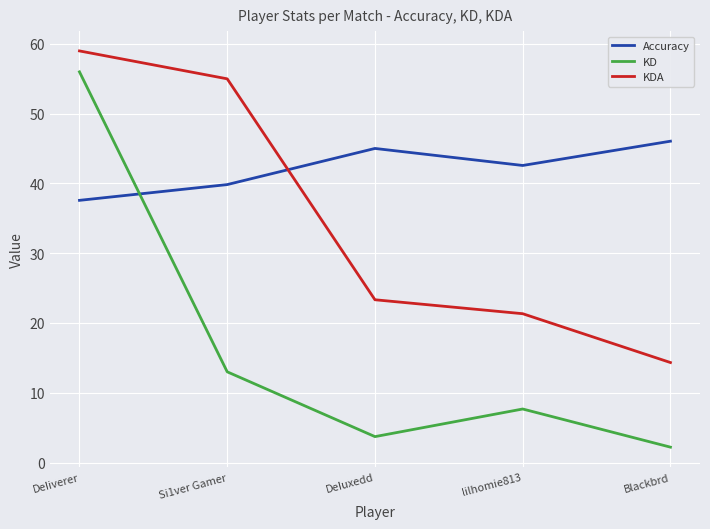

How many intersections are there between Accuracy and KDA?

1